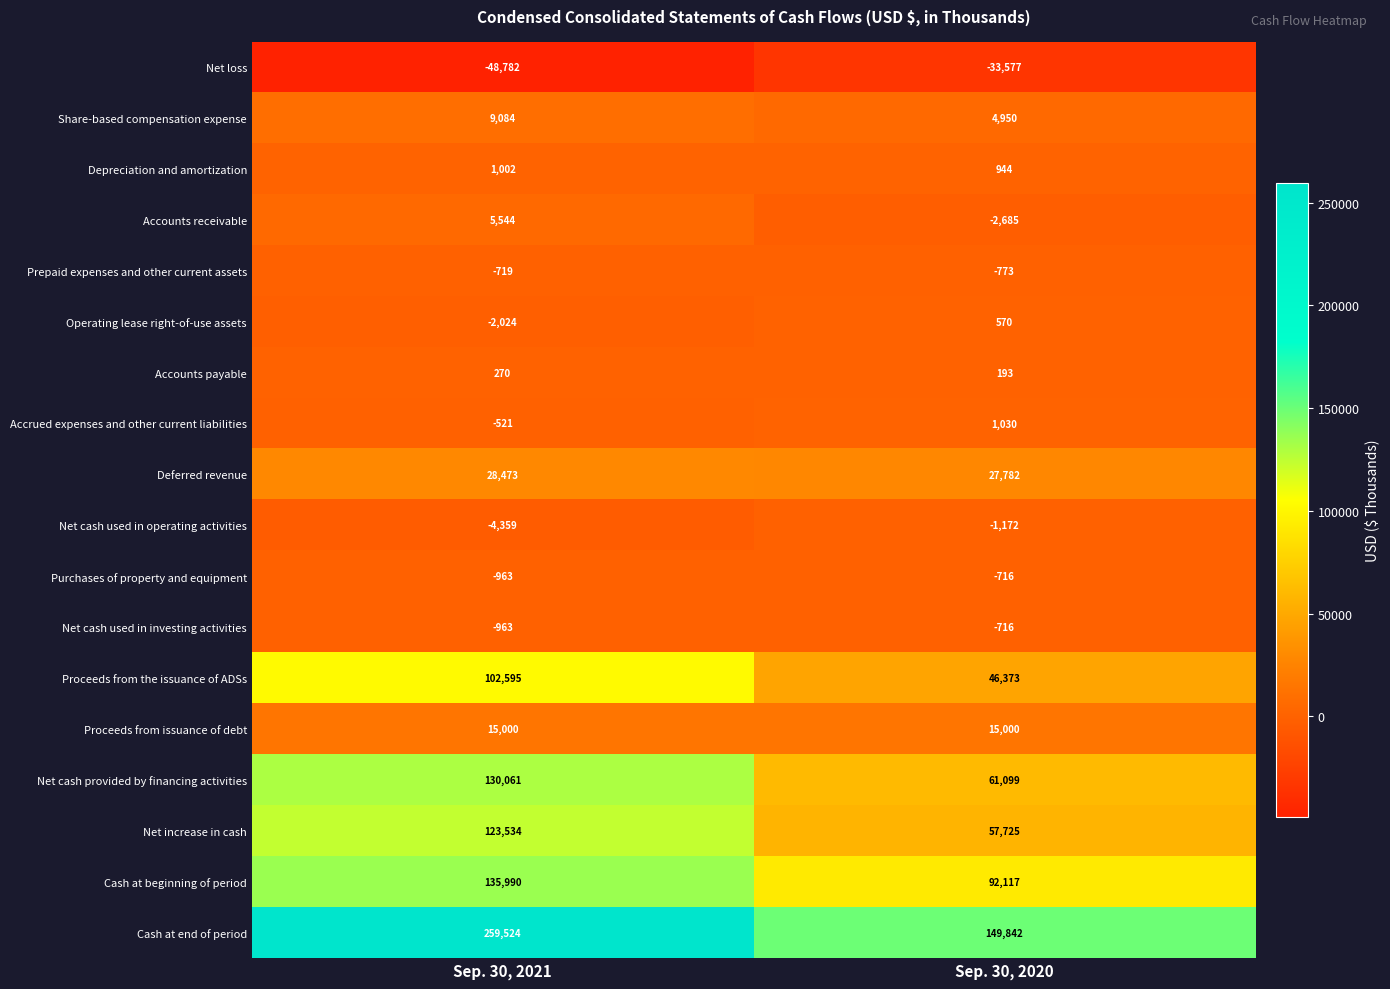

Rank the categories by Purchases of property and equipment value from lowest to highest.

Sep. 30, 2021, Sep. 30, 2020